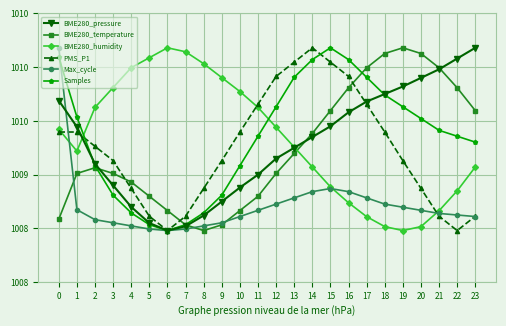

What are all the series names shown in the legend?

BME280_pressure, BME280_temperature, BME280_humidity, PMS_P1, Max_cycle, Samples